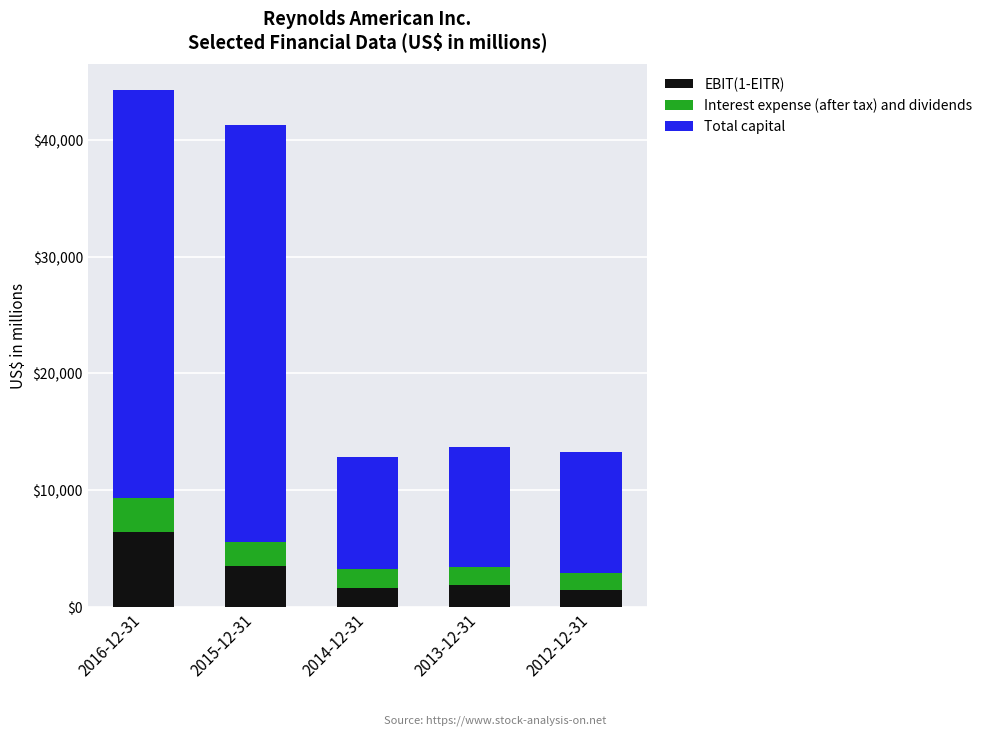

Reading left to right, transcribe the values for EBIT(1-EITR).

6466	3544	1628	1880	1424